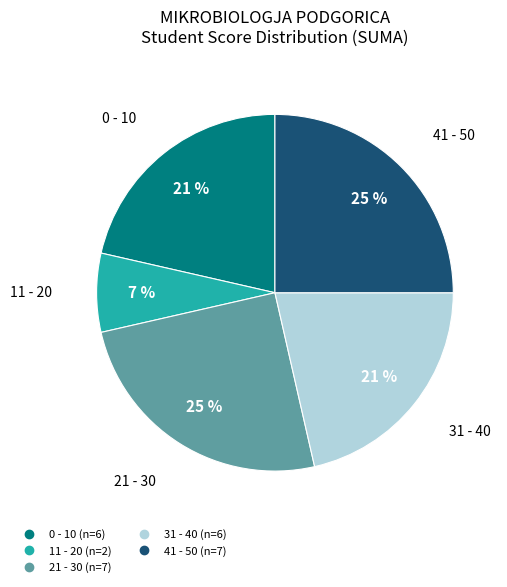

Is there a majority slice in this chart?

No